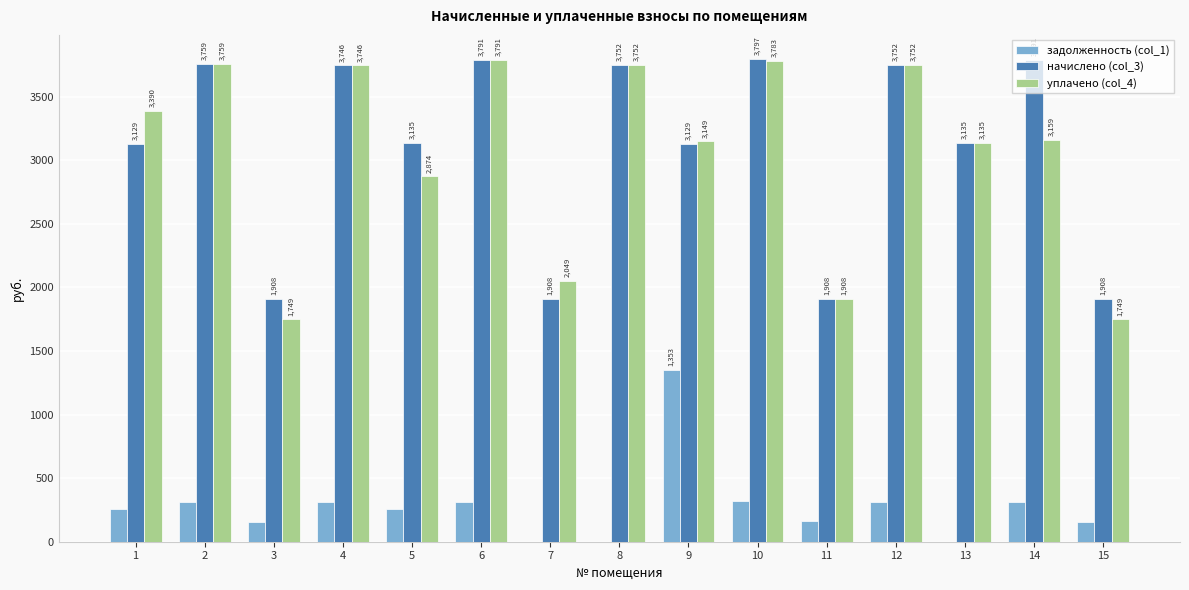

The задолженность (col_1) series shows 140.0 at 4. True or false?

False